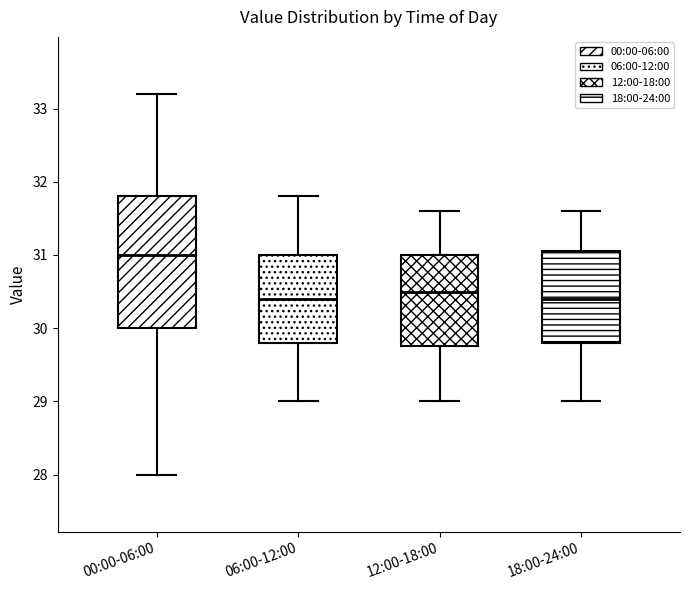

Reading left to right, transcribe this box plot: for each box, give where its median line is, the range the box spans, and where its two whiskers end, as read against the y-axis. The values are not printed on the chart, so give them approximately, as read against the axis.

00:00-06:00: median 31.0, box 30.0 to 31.8, whiskers 28.0 to 33.2
06:00-12:00: median 30.4, box 29.8 to 31.0, whiskers 29.0 to 31.8
12:00-18:00: median 30.5, box 29.8 to 31.0, whiskers 29.0 to 31.6
18:00-24:00: median 30.4, box 29.8 to 31.1, whiskers 29.0 to 31.6